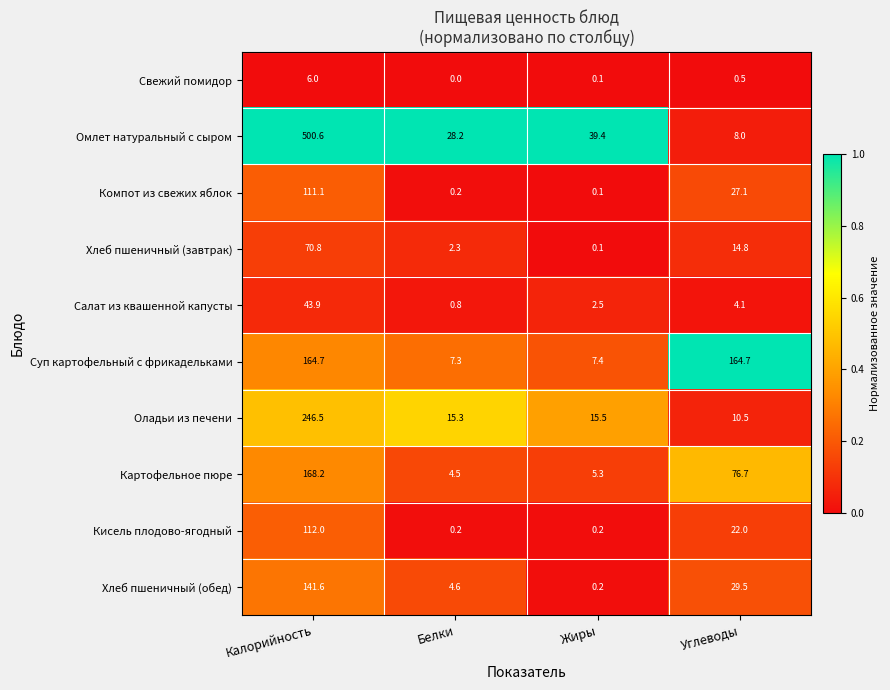

What is the difference between the highest and lowest values at Белки?

28.2